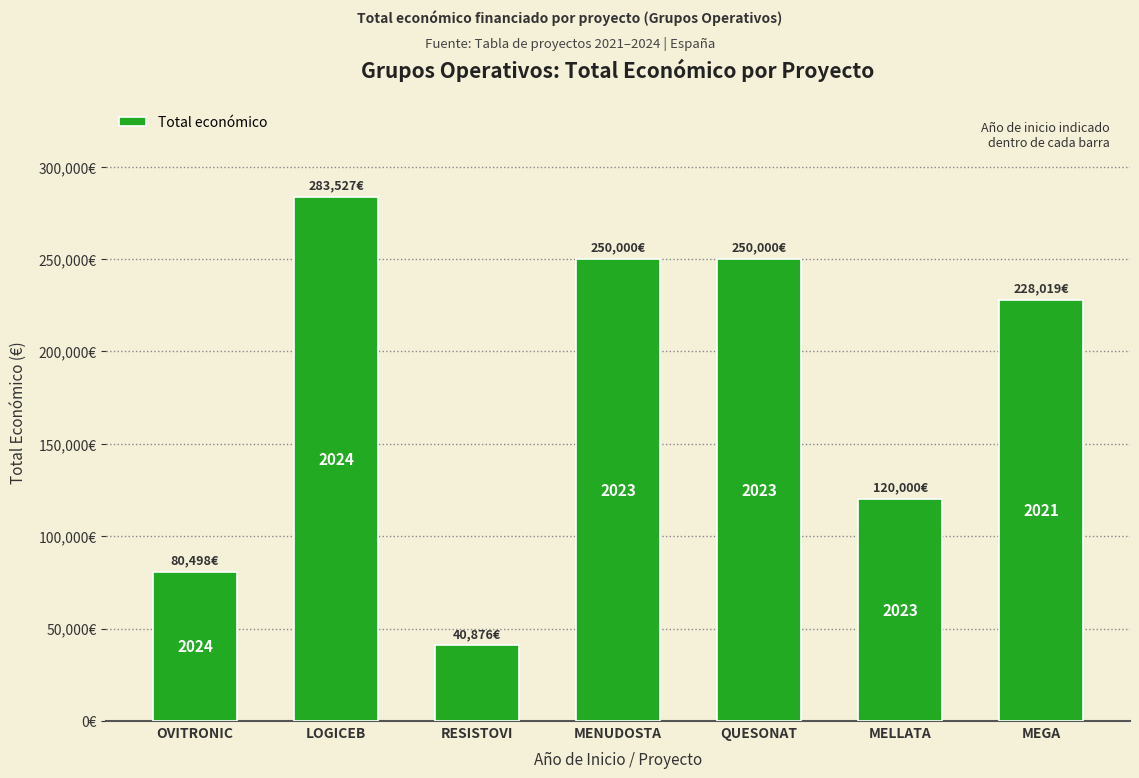

Reading left to right, what are all the values shown in this chart?

80498	283527	40876	250000	250000	120000	228019